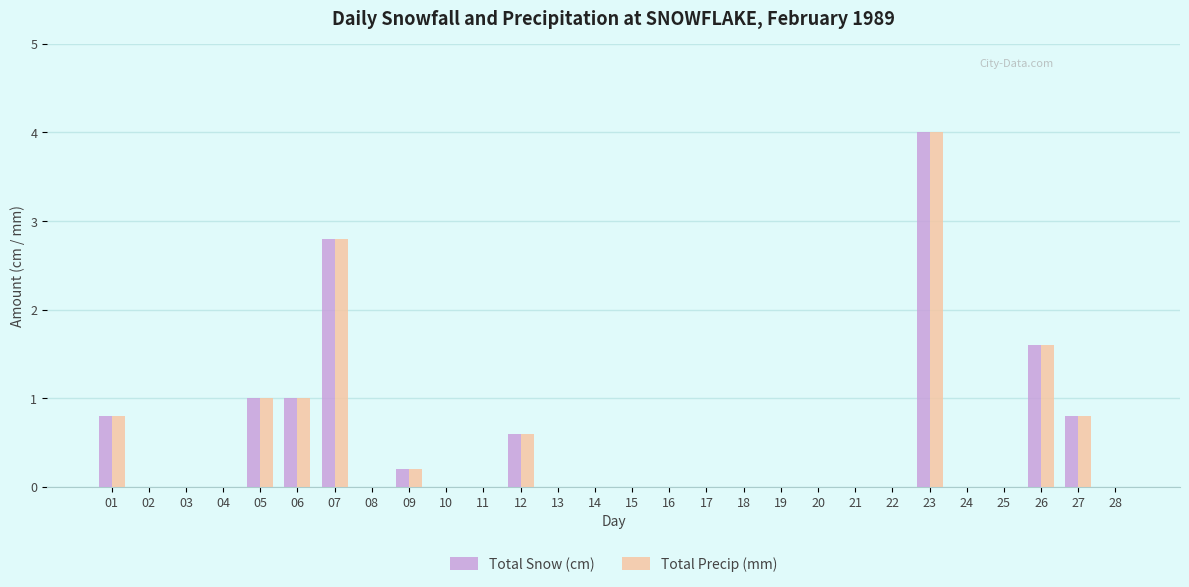

At which category is the sum across all series the highest?

23